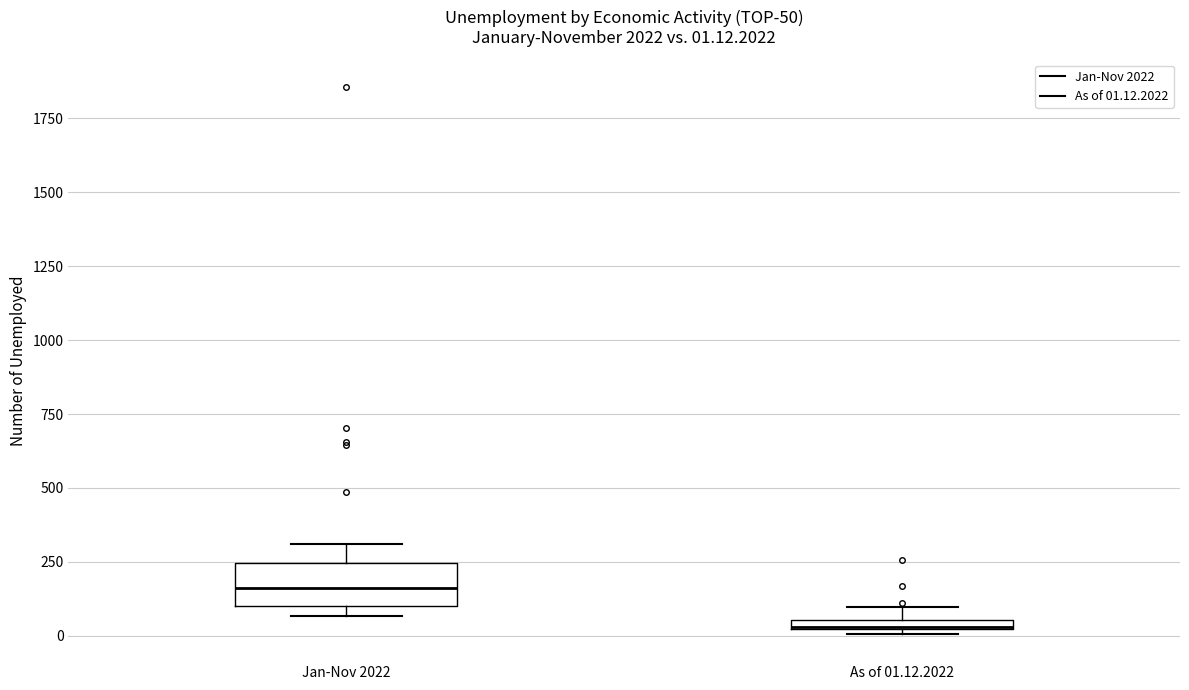

Which box is the tallest, from its lower edge to its upper edge?

Jan-Nov 2022